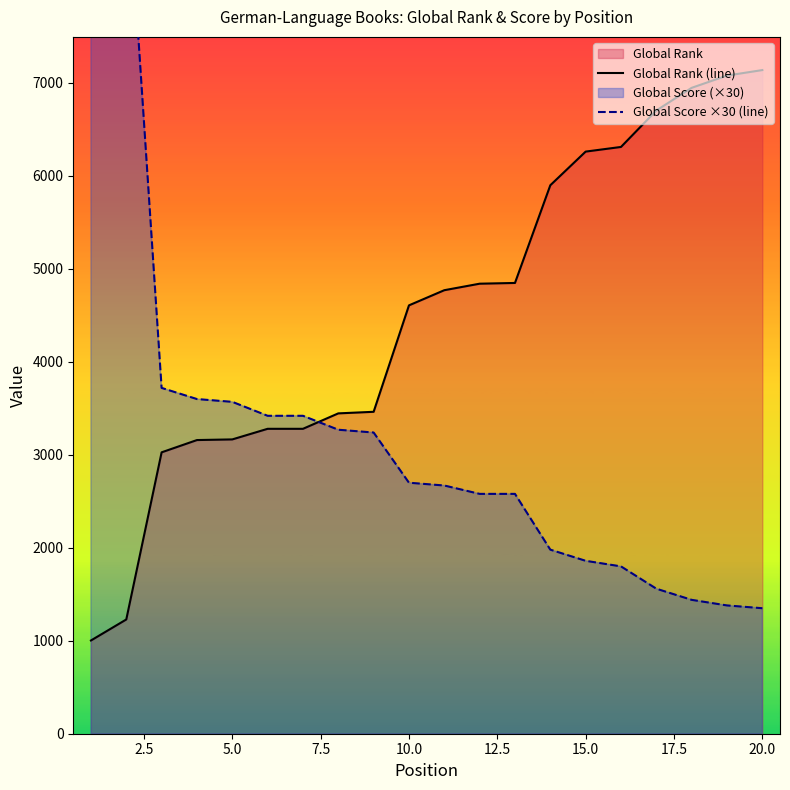

After their last crossing, which series has the higher values: Global Score ×30 (line) or Global Rank (line)?

Global Rank (line)